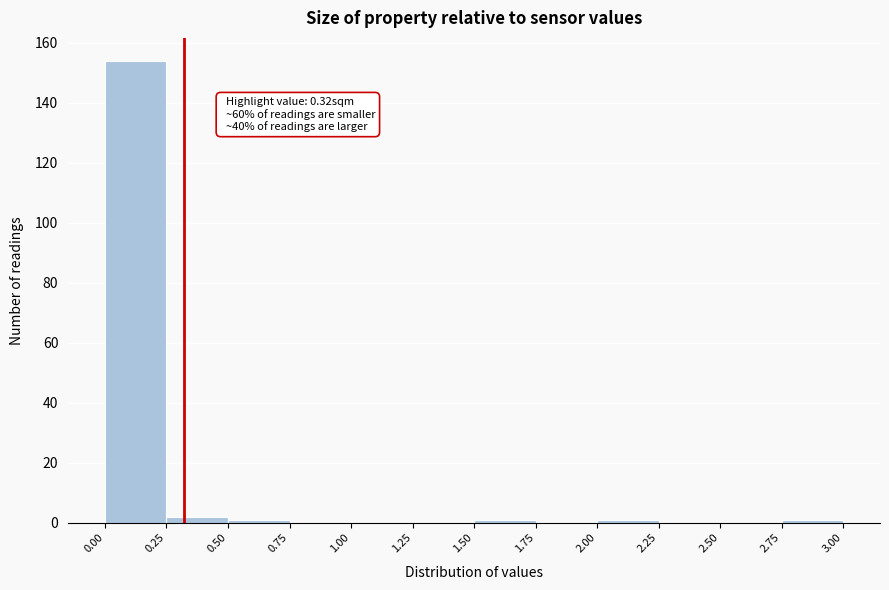

Over which range of the x-axis is the bar tallest?

0.00 to 0.25